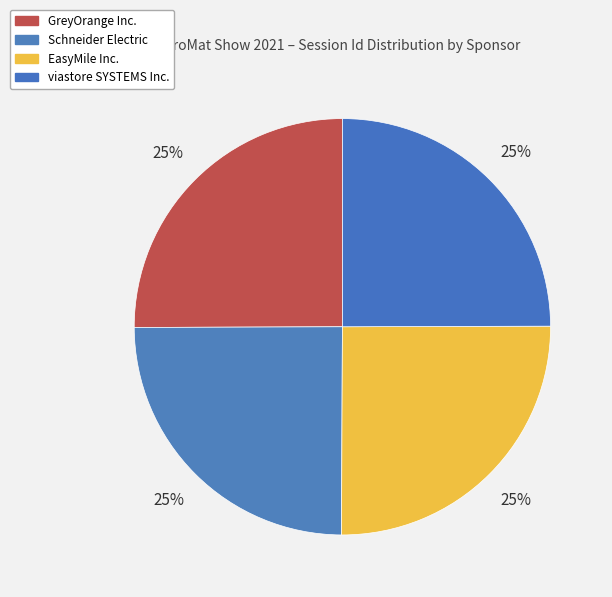

Combined, do EasyMile Inc. and Schneider Electric account for over 50%?

No